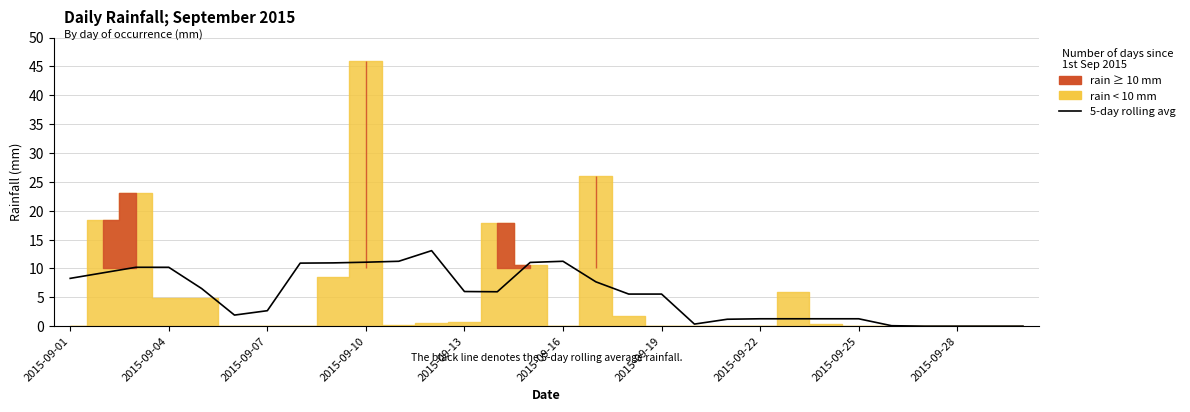

What is the difference between the maximum and minimum values?

13.1